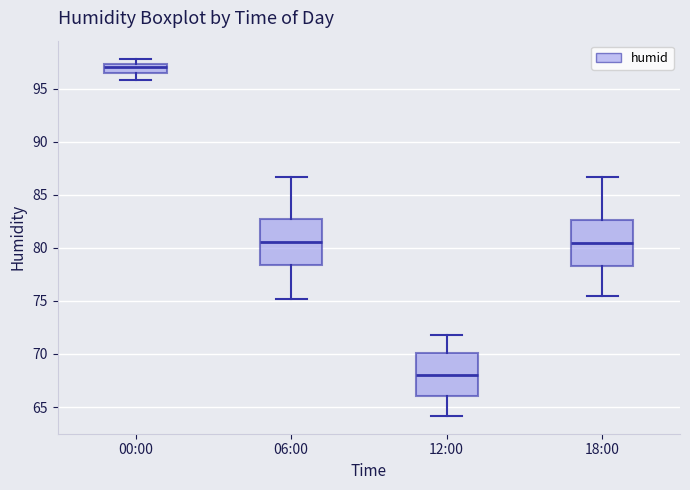

Where does the upper whisker of the box for 18:00 end on the y-axis? The values are not printed on the chart, so give them approximately, as read against the axis.

86.5